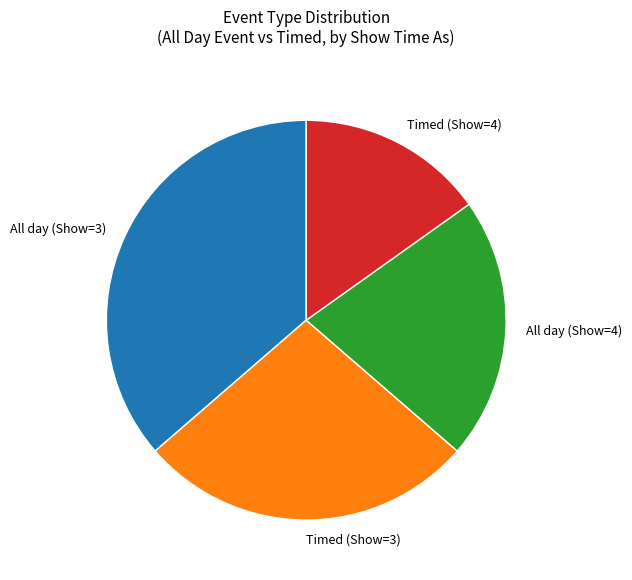

Rank the categories by value from lowest to highest.

Timed (Show=4), All day (Show=4), Timed (Show=3), All day (Show=3)